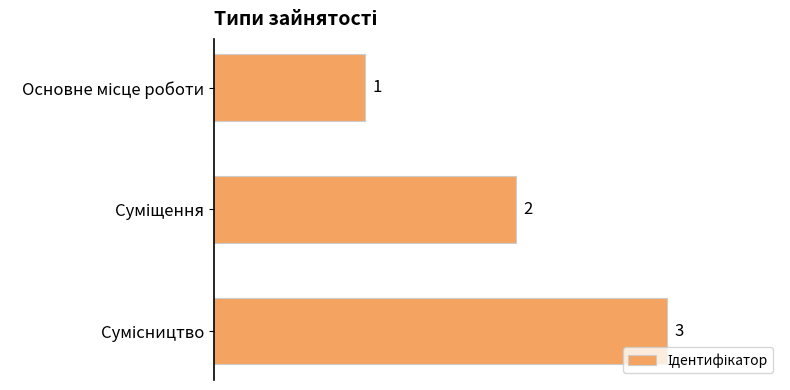

What is the value of the 1st bar from the top?

1